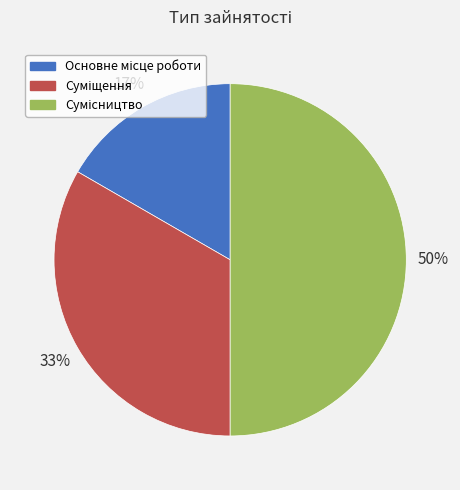

To the nearest percent, what is the difference between the largest and smallest slice percentages?

33%